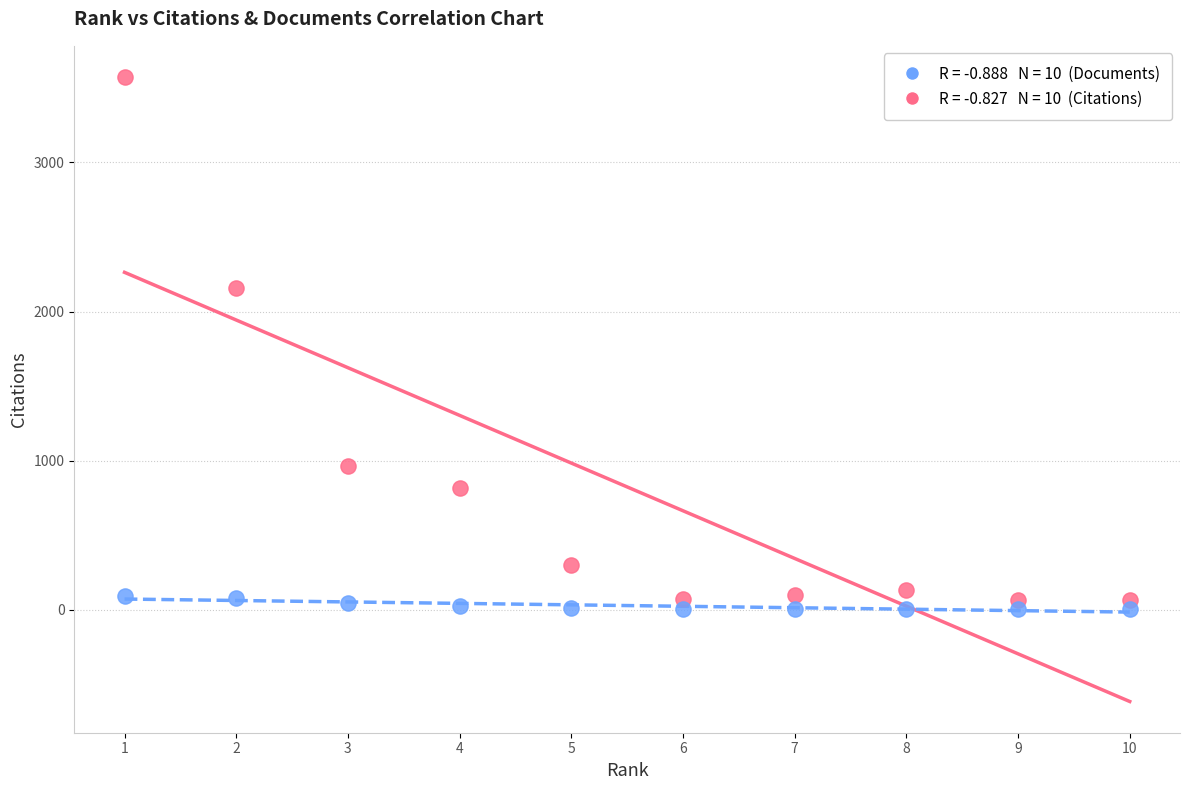

Across all data points, what is the range of X values (max minus min)?

9